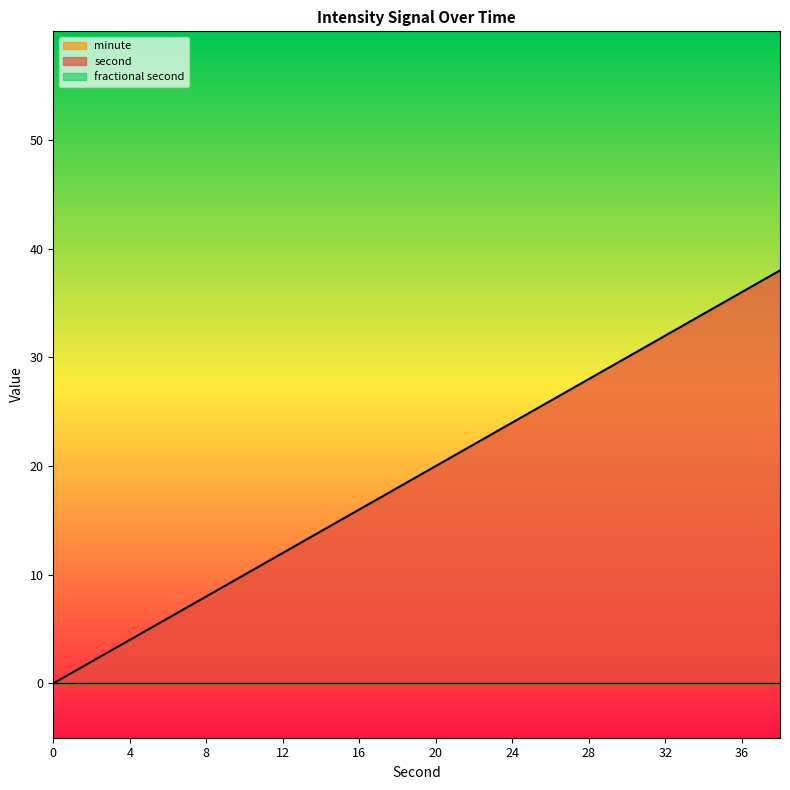

Count the number of categories in the chart.

20